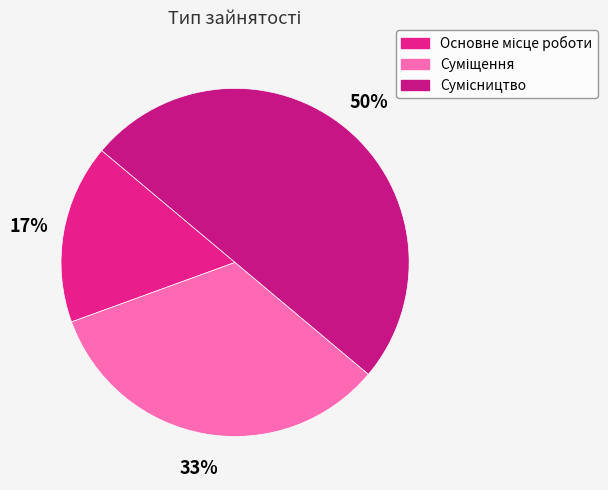

The Суміщення slice represents 33% of the pie. True or false?

True